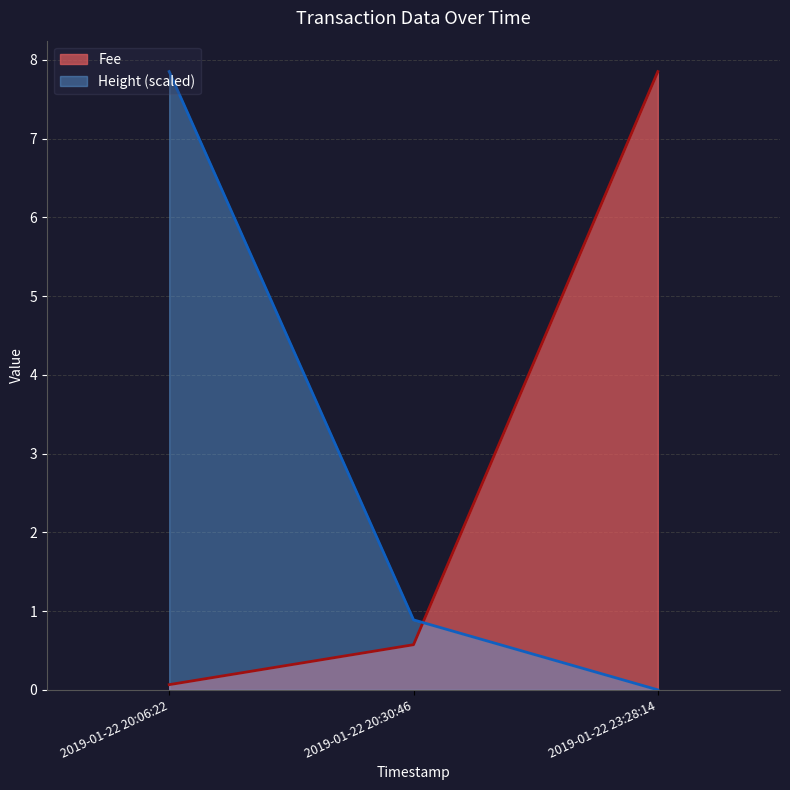

What is the total value across all series at 2019-01-22 23:28:14?

7.8